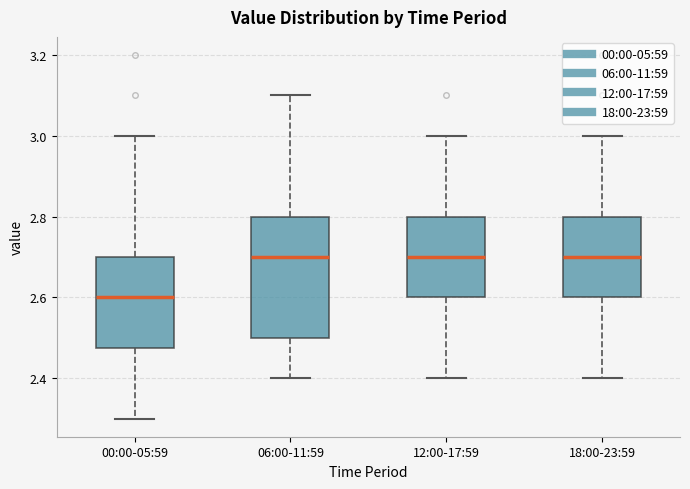

Reading left to right, transcribe this box plot: for each box, give where its median line is, the range the box spans, and where its two whiskers end, as read against the y-axis. The values are not printed on the chart, so give them approximately, as read against the axis.

00:00-05:59: median 2.60, box 2.48 to 2.70, whiskers 2.30 to 3.00
06:00-11:59: median 2.70, box 2.50 to 2.80, whiskers 2.40 to 3.10
12:00-17:59: median 2.70, box 2.60 to 2.80, whiskers 2.40 to 3.00
18:00-23:59: median 2.70, box 2.60 to 2.80, whiskers 2.40 to 3.00